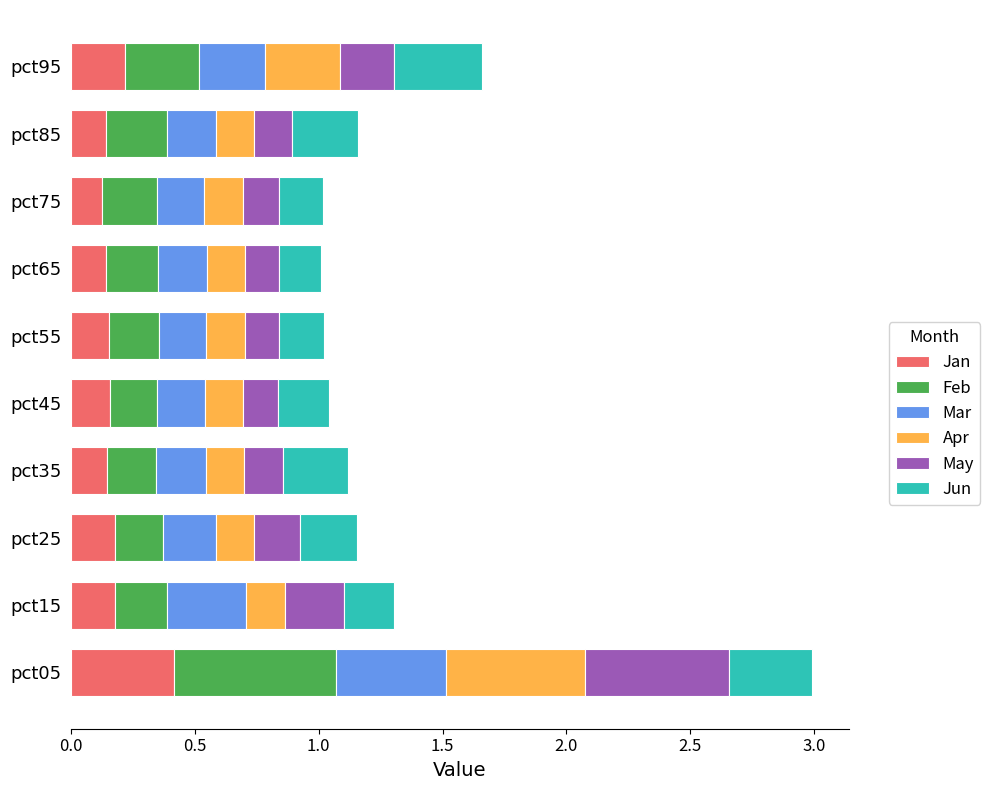

How many Jan values are between 0 and 1?

10